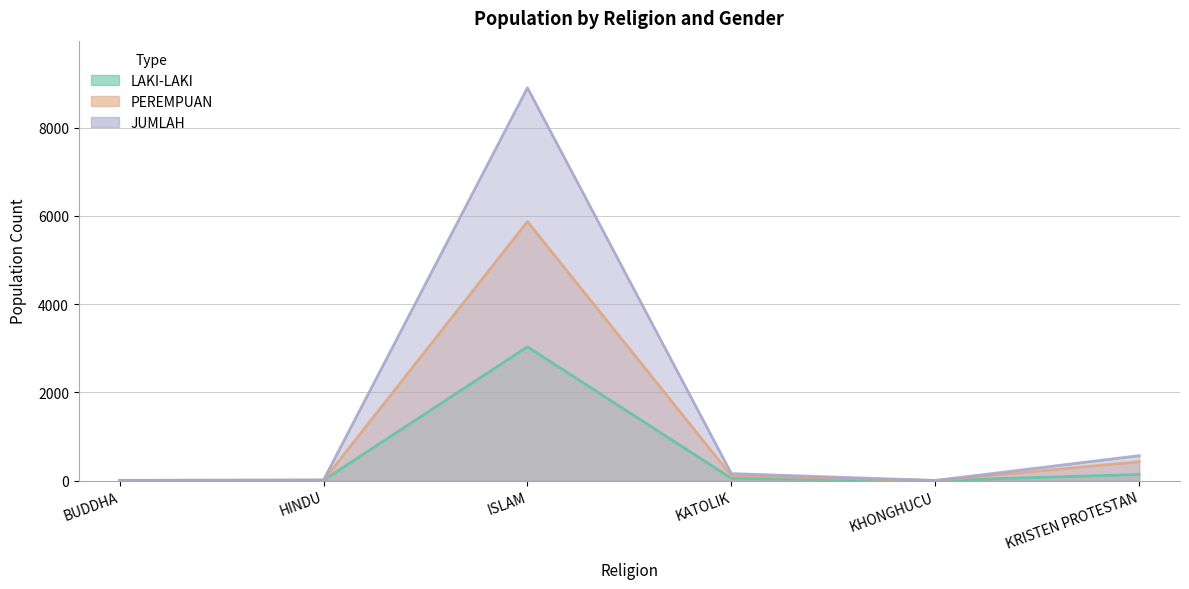

The value of JUMLAH at KATOLIK is 157. True or false?

True